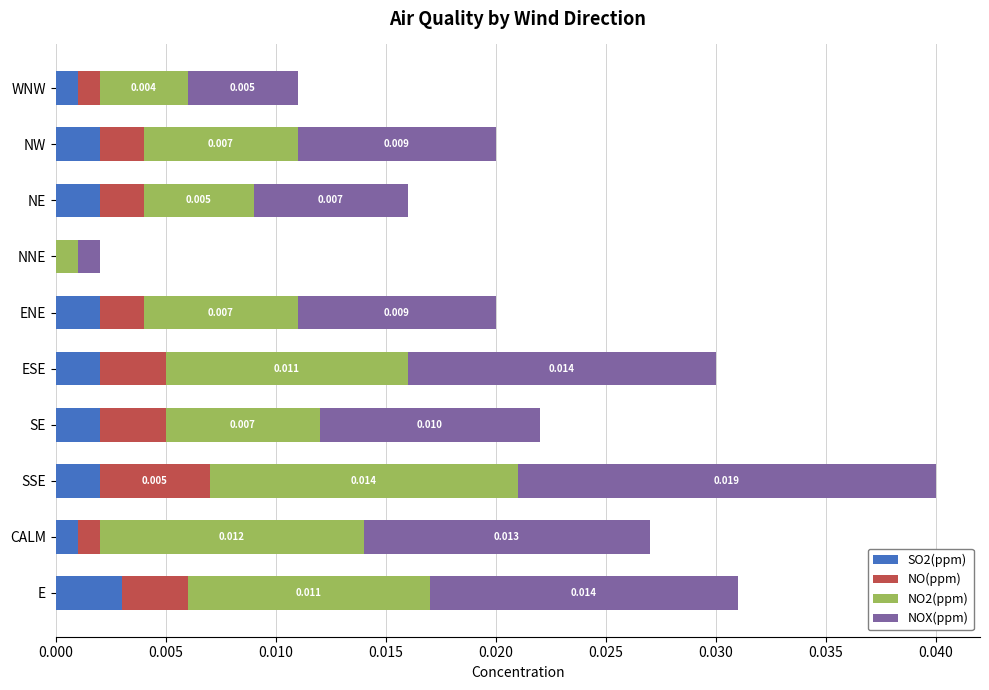

How many data points does each series have?

10